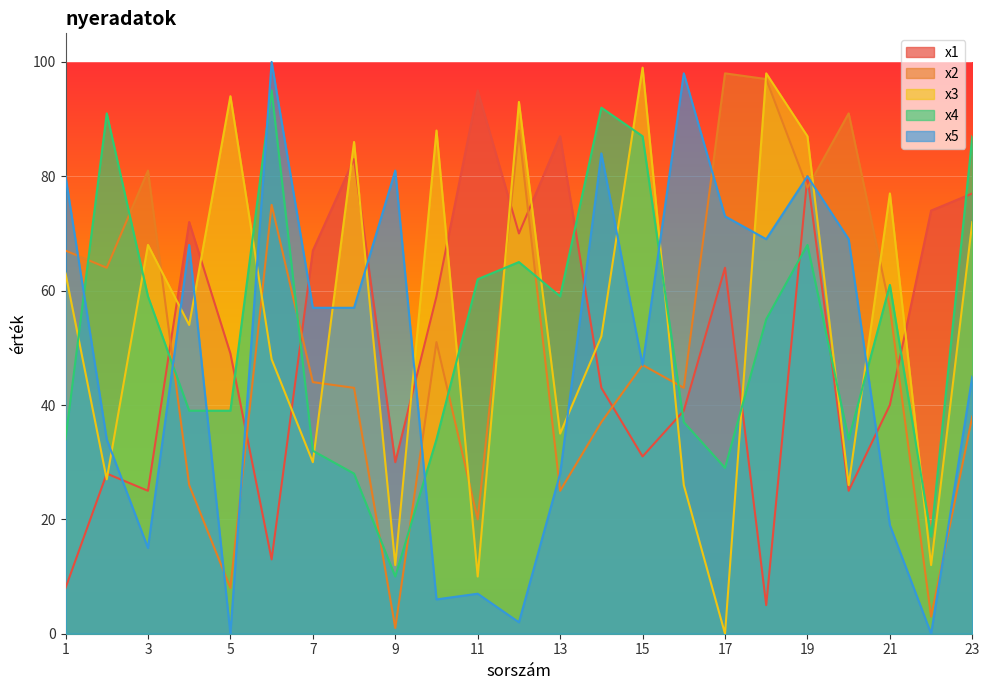

Rank the series at 10 from highest to lowest value.

x3, x1, x2, x4, x5